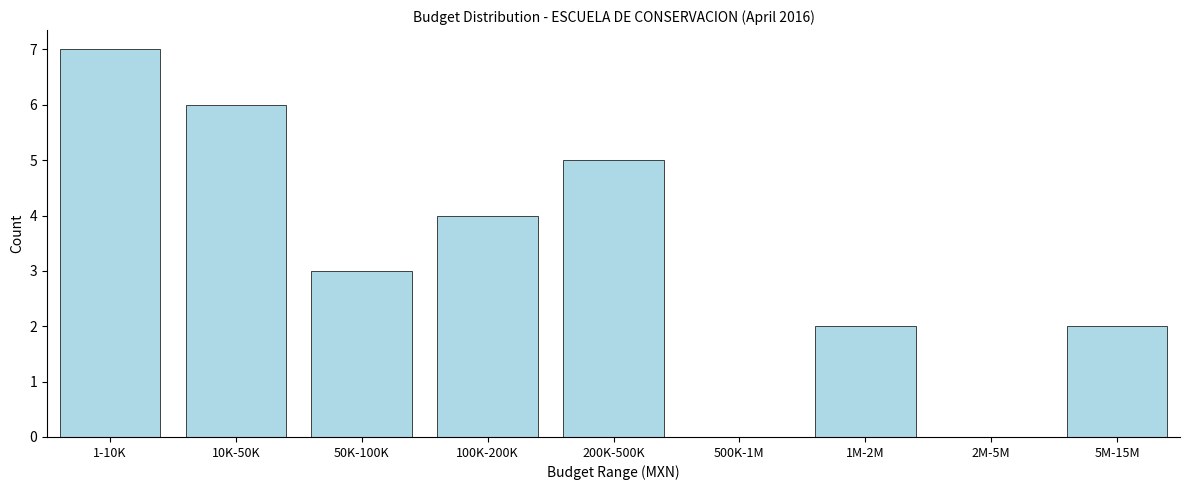

Reading right to left, transcribe all the data shown in this chart.

5M-15M=2	2M-5M=0	1M-2M=2	500K-1M=0	200K-500K=5	100K-200K=4	50K-100K=3	10K-50K=6	1-10K=7